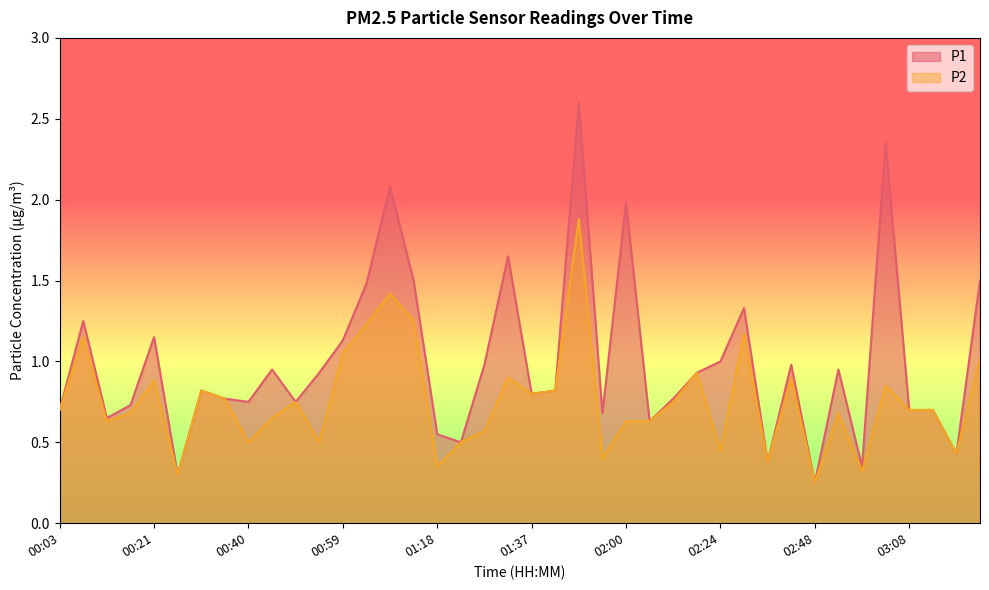

The value of P1 at 00:03 is 0.7. True or false?

True